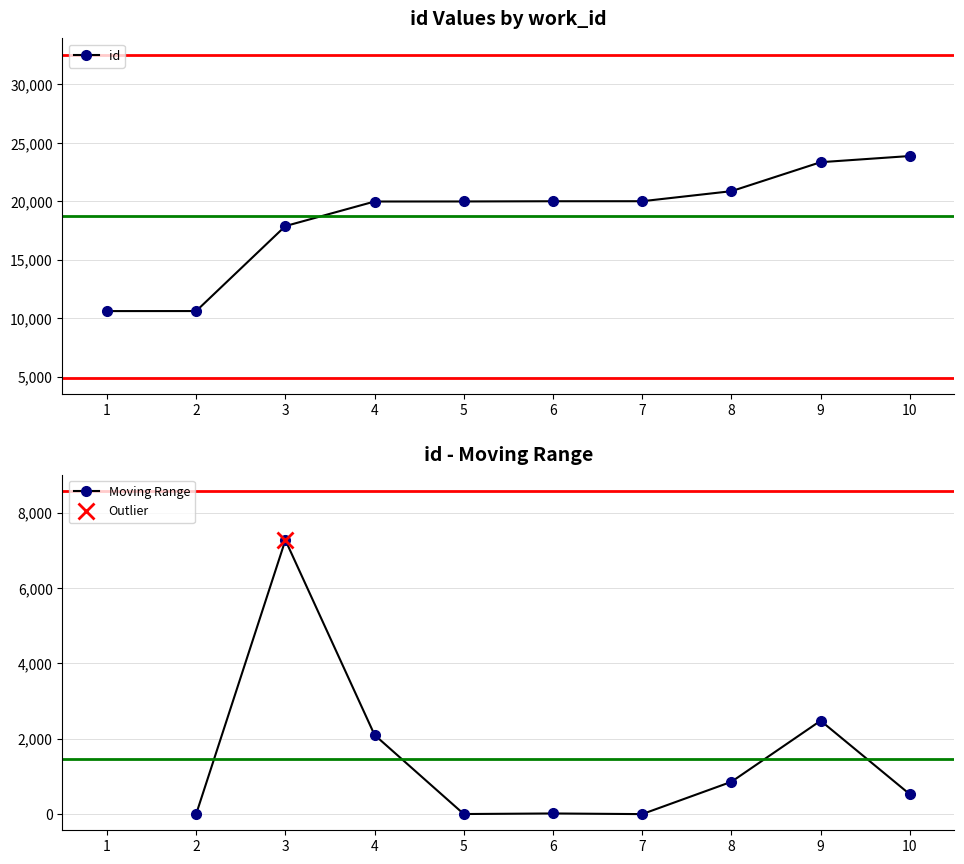

The value of id at 2 is 10616. True or false?

True